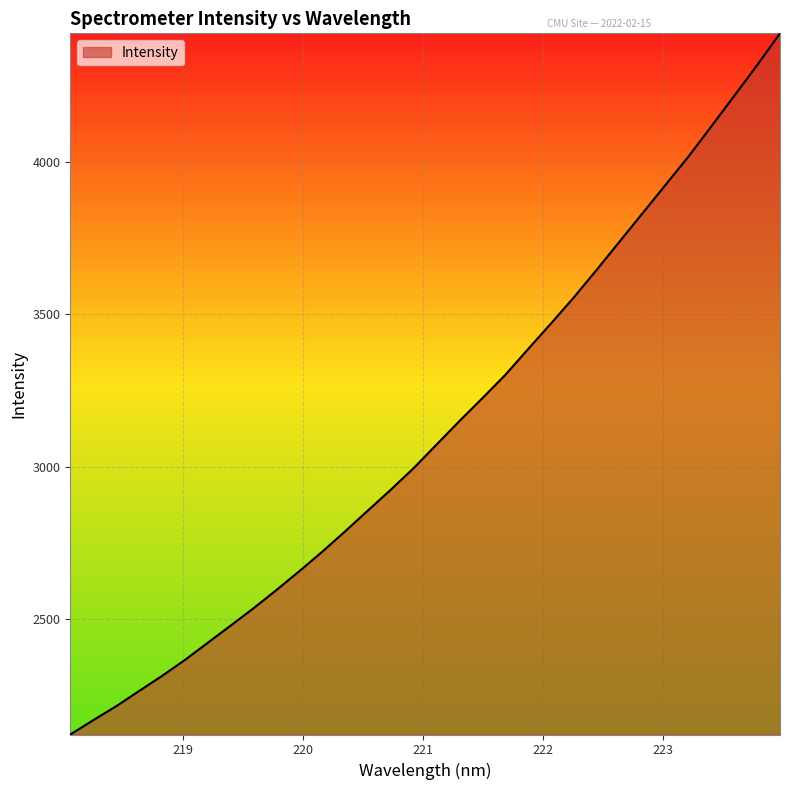

What is the difference between the maximum and minimum values?

2305.5